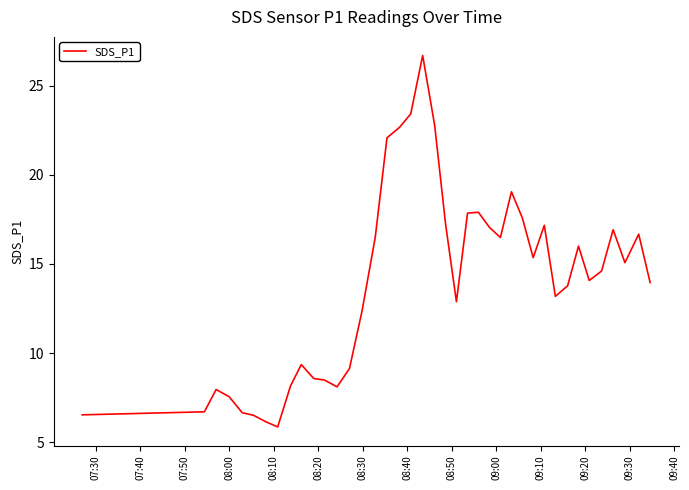

What is the greatest value displayed?

26.7